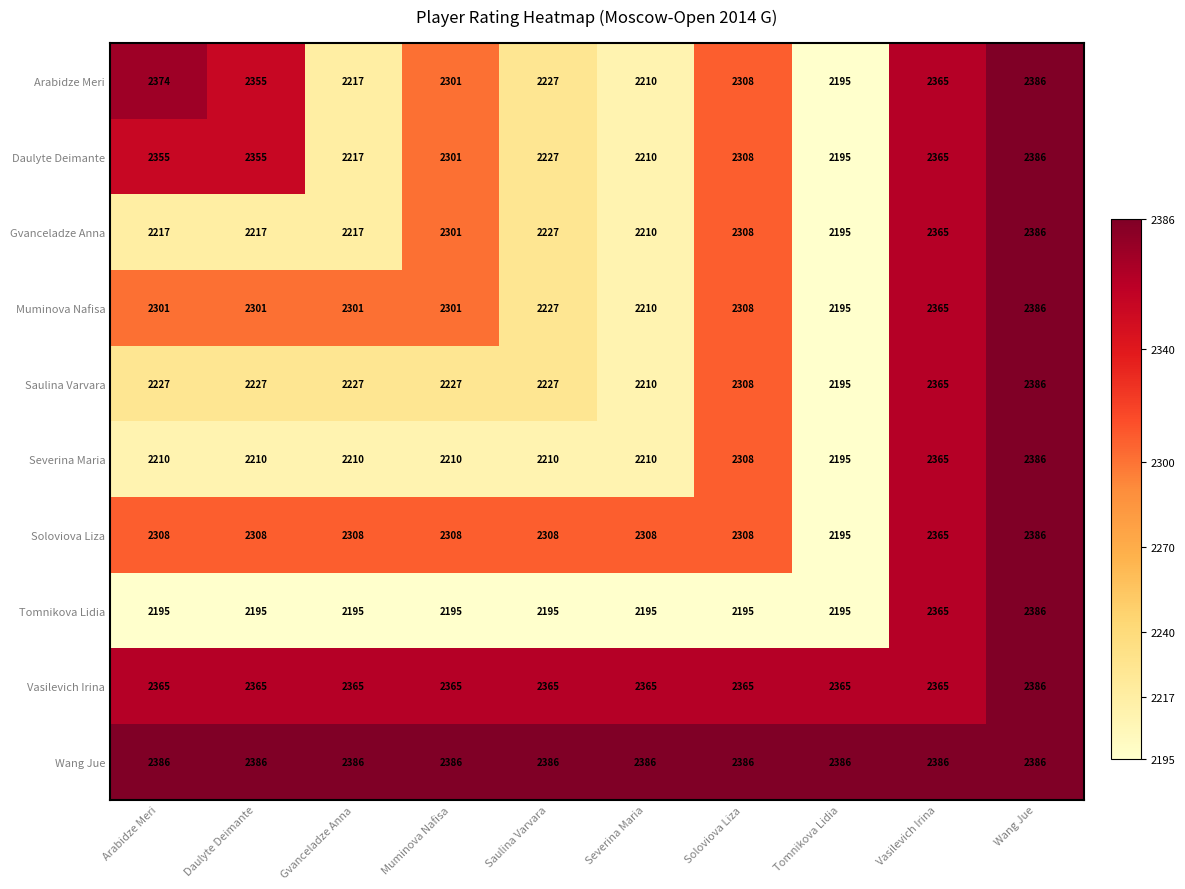

What is the minimum value for Vasilevich Irina?

2365